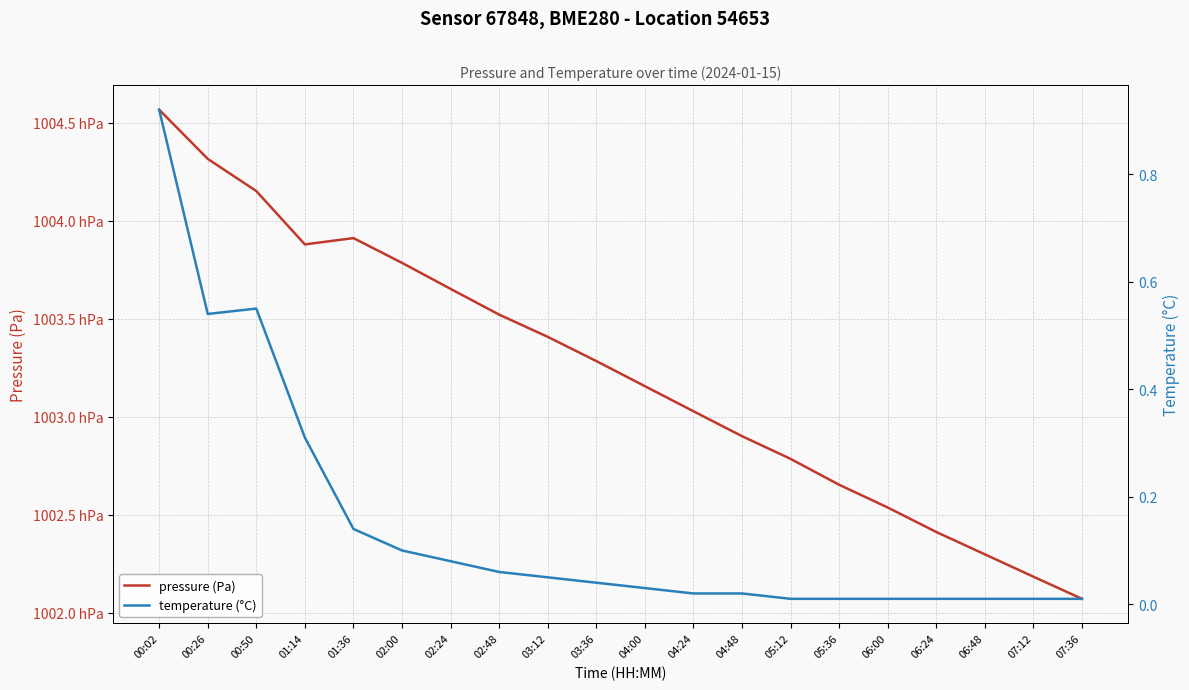

What are all the series names shown in the legend?

pressure (Pa), temperature (°C)